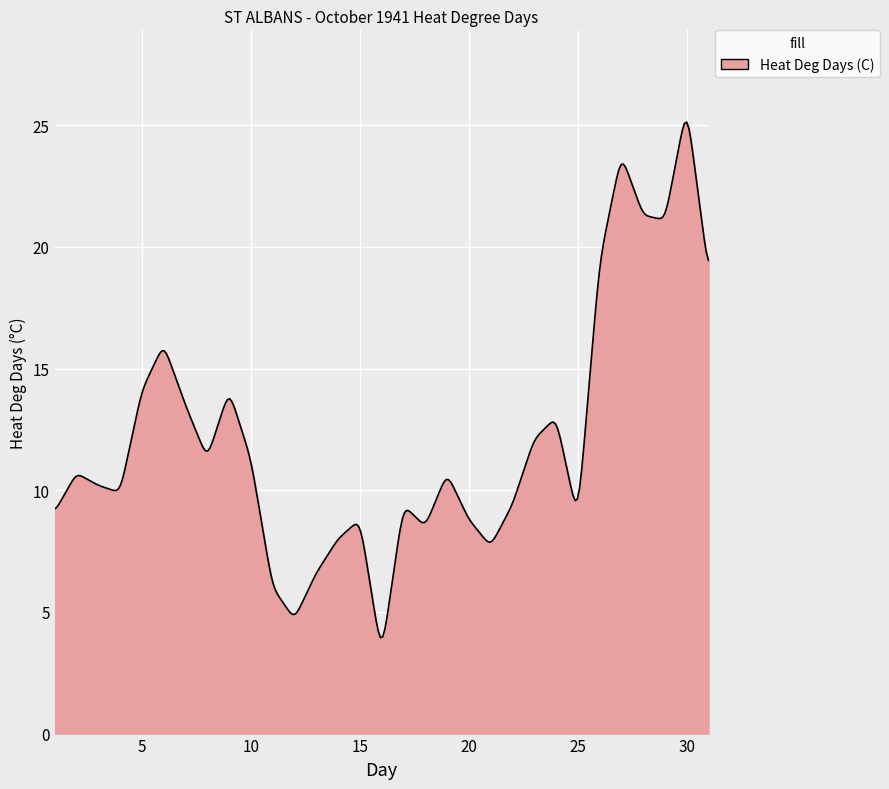

What is the minimum value shown in the chart?

3.9